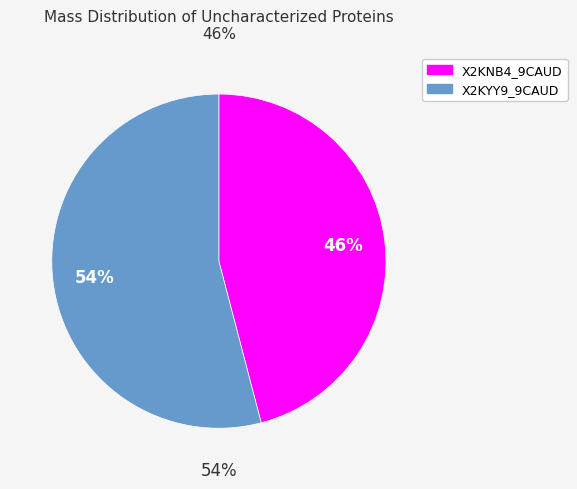

How many segments does this pie chart have?

2